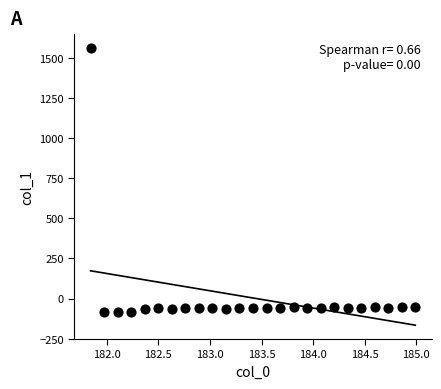

What is the range of X values (max minus min)?

3.1